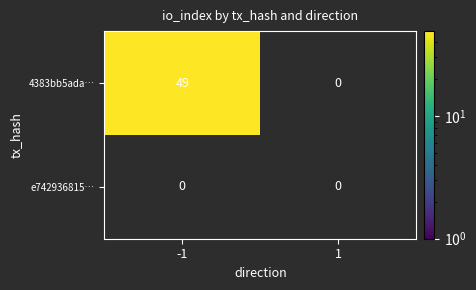

What is the maximum value shown in the chart?

49